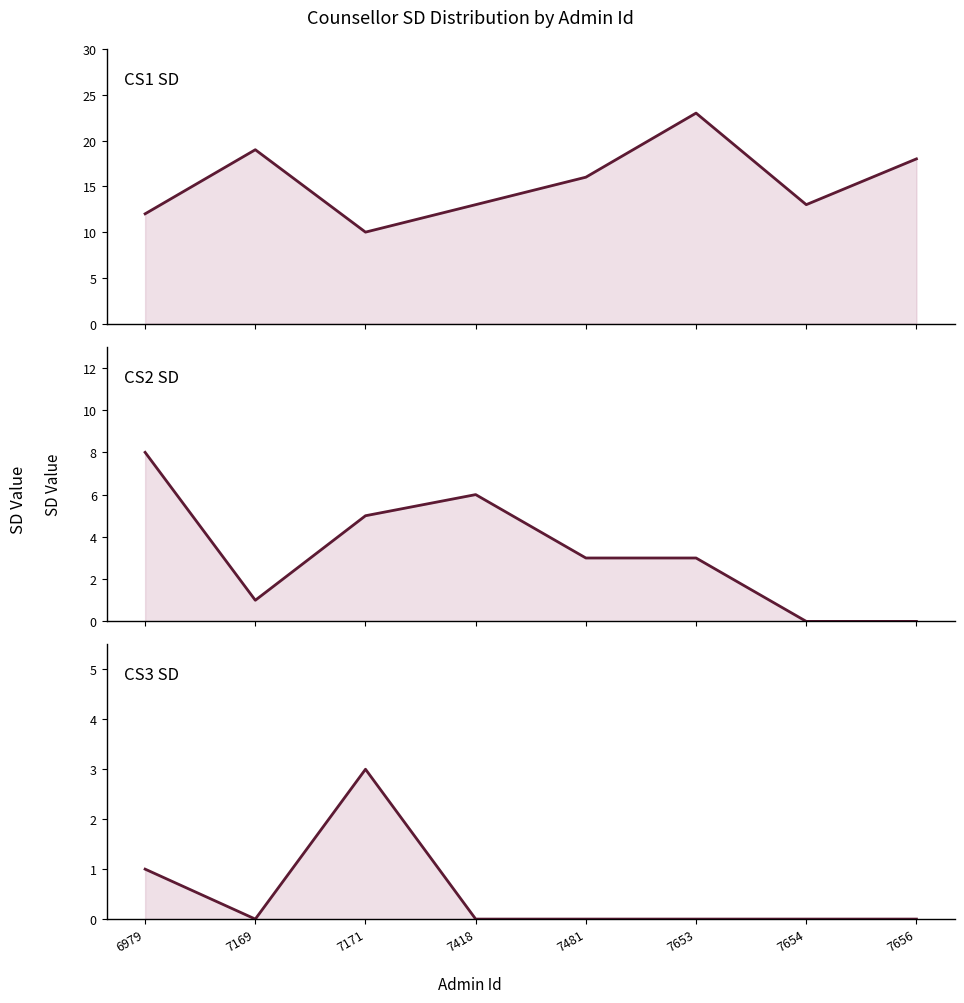

Between 7481 and 7656, which is larger?

7656